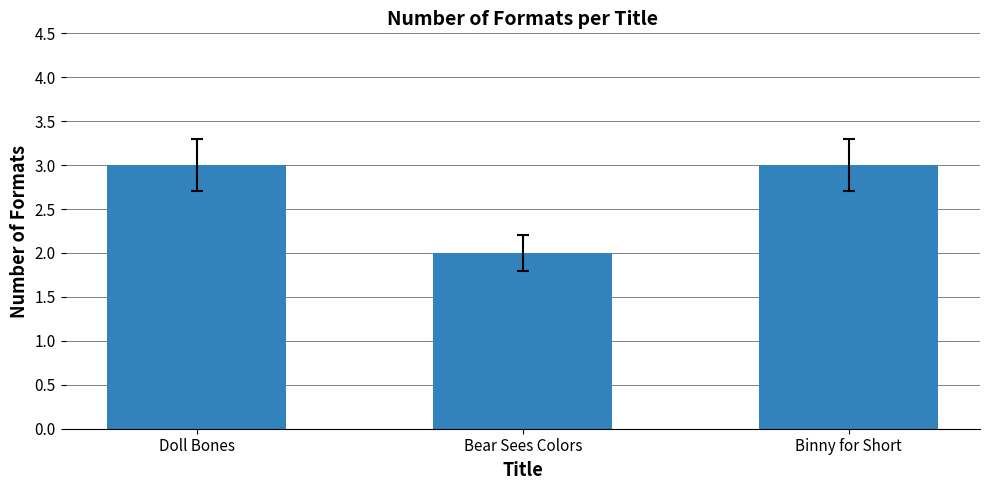

Reading right to left, transcribe all the data shown in this chart.

3	2	3